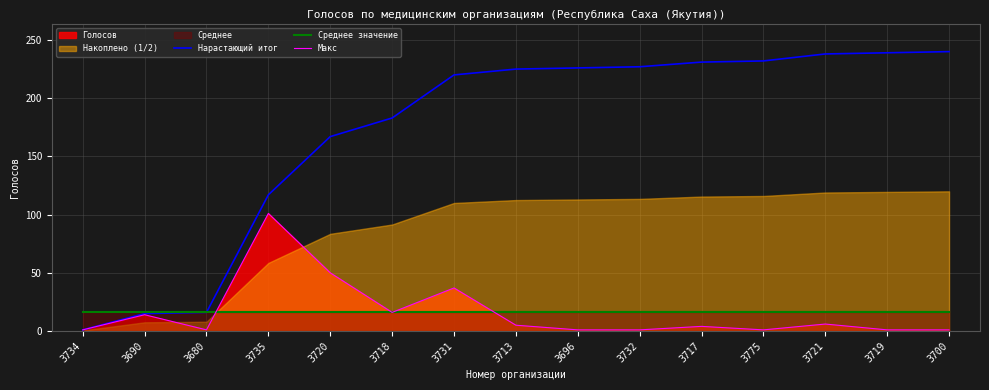

Which category has the highest value across all series?

3700